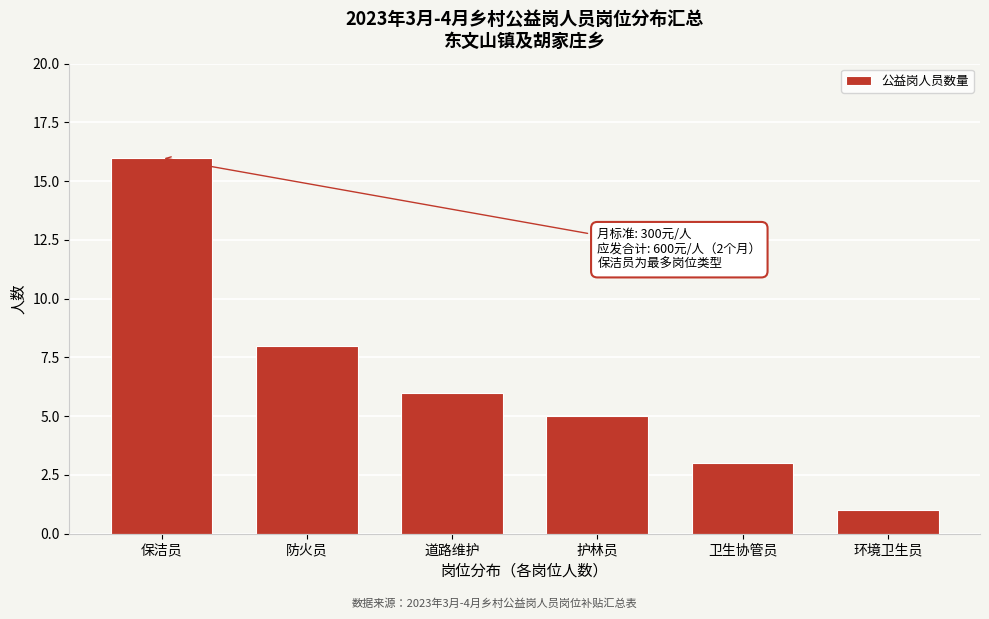

Reading left to right, list all the values displayed in this chart.

16	8	6	5	3	1